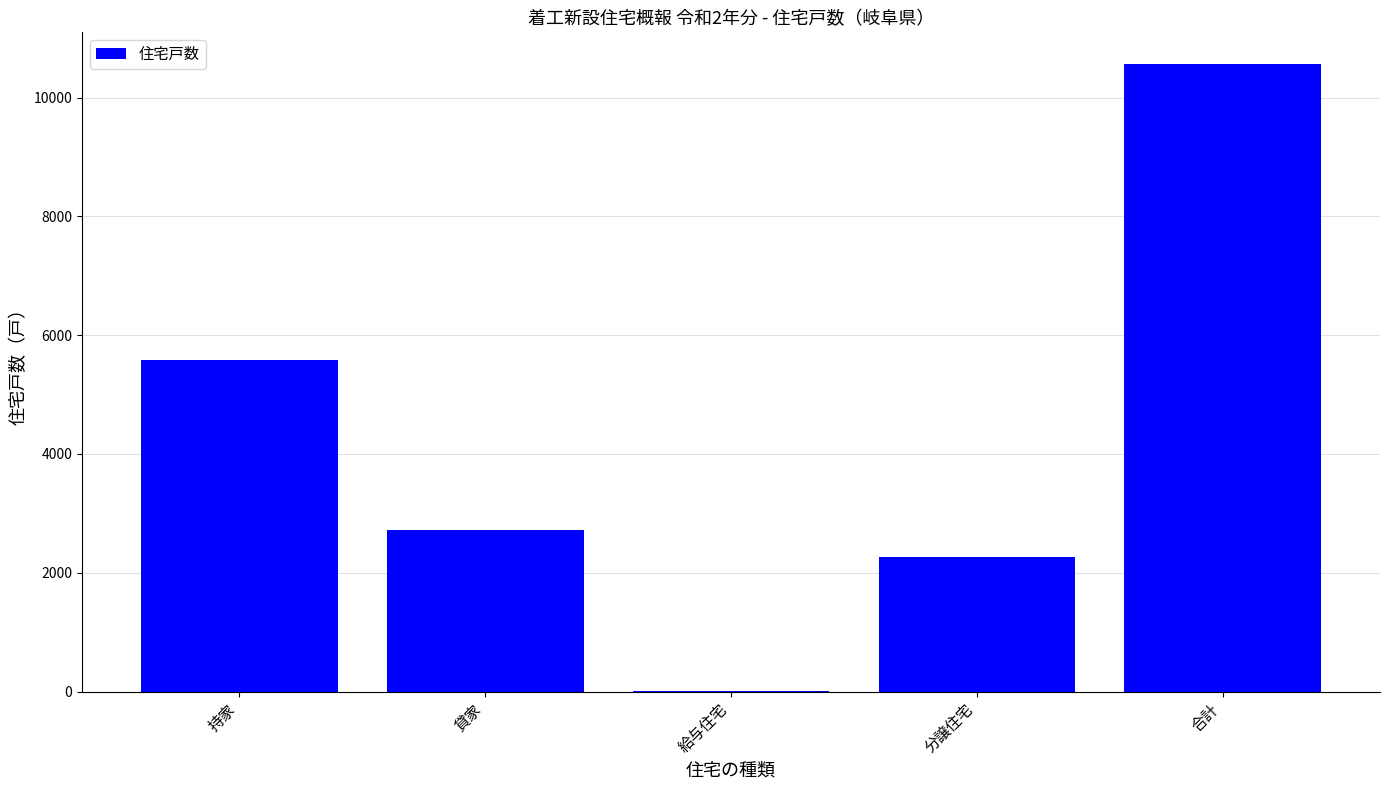

What is the sum of the values at 持家 and 分譲住宅?

7847